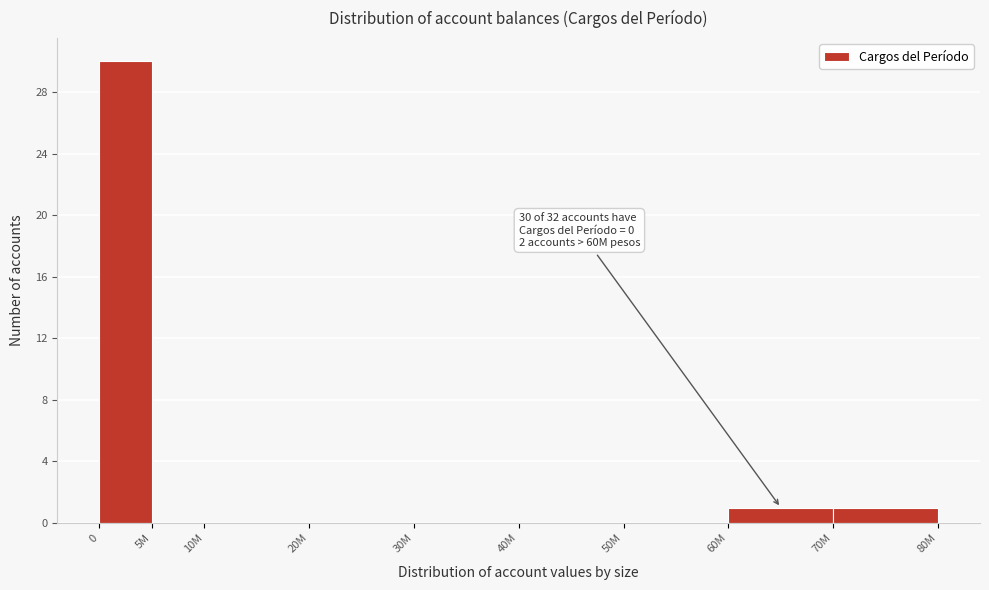

Reading left to right, transcribe all the data shown in this chart.

0=30	5M=0	10M=0	20M=0	30M=0	40M=0	50M=0	60M=1	70M=1